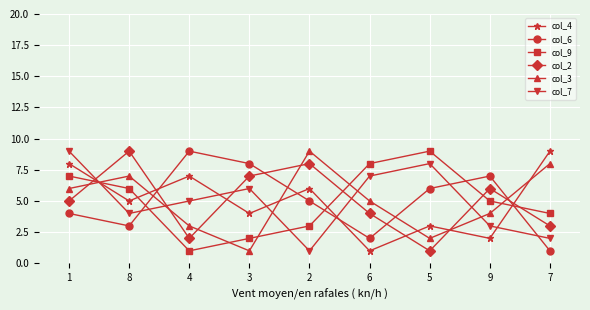

What is the sum of the col_9 values at 5 and 6?

17